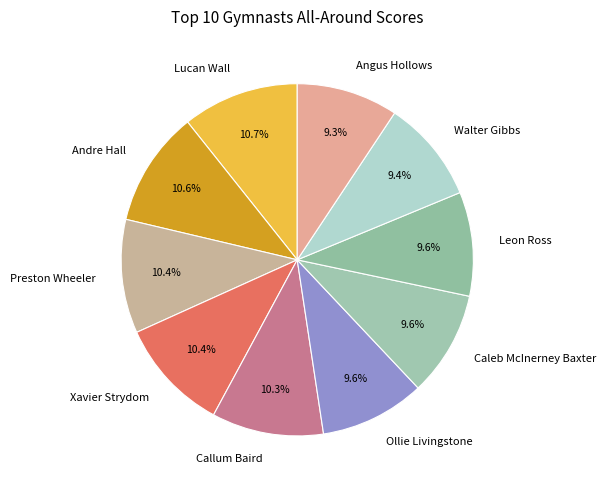

To the nearest percent, what is the difference between the largest and smallest slice percentages?

1%